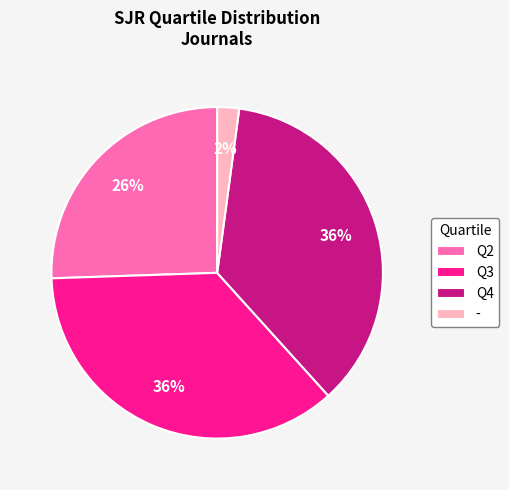

Which slice is the smallest?

-